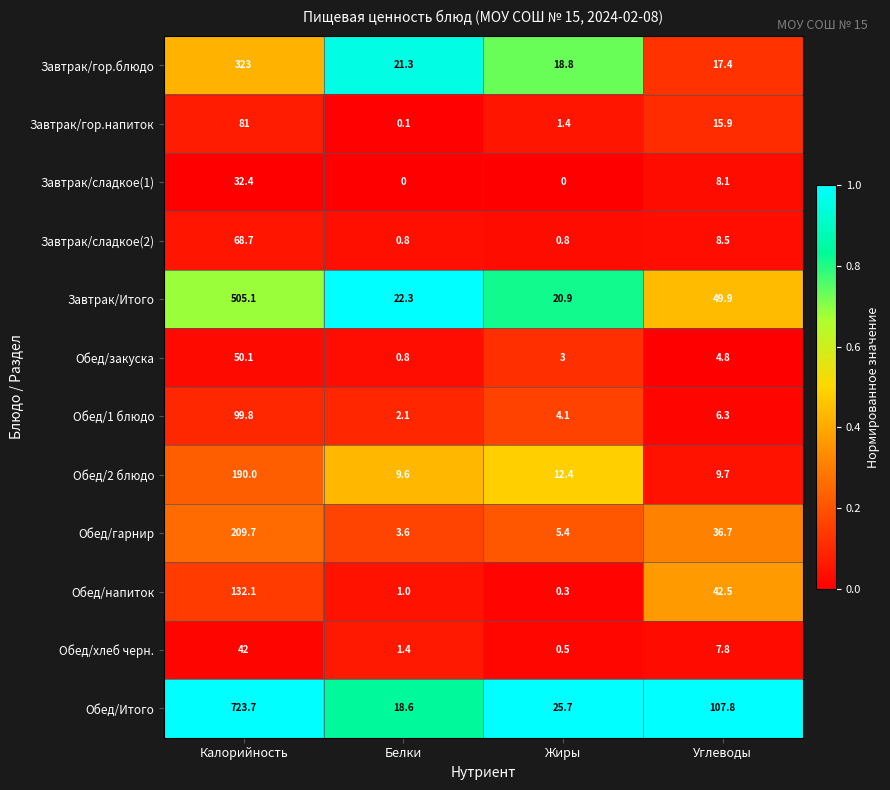

List the labels in order of Завтрак/гор.блюдо value, smallest first.

Углеводы, Жиры, Белки, Калорийность